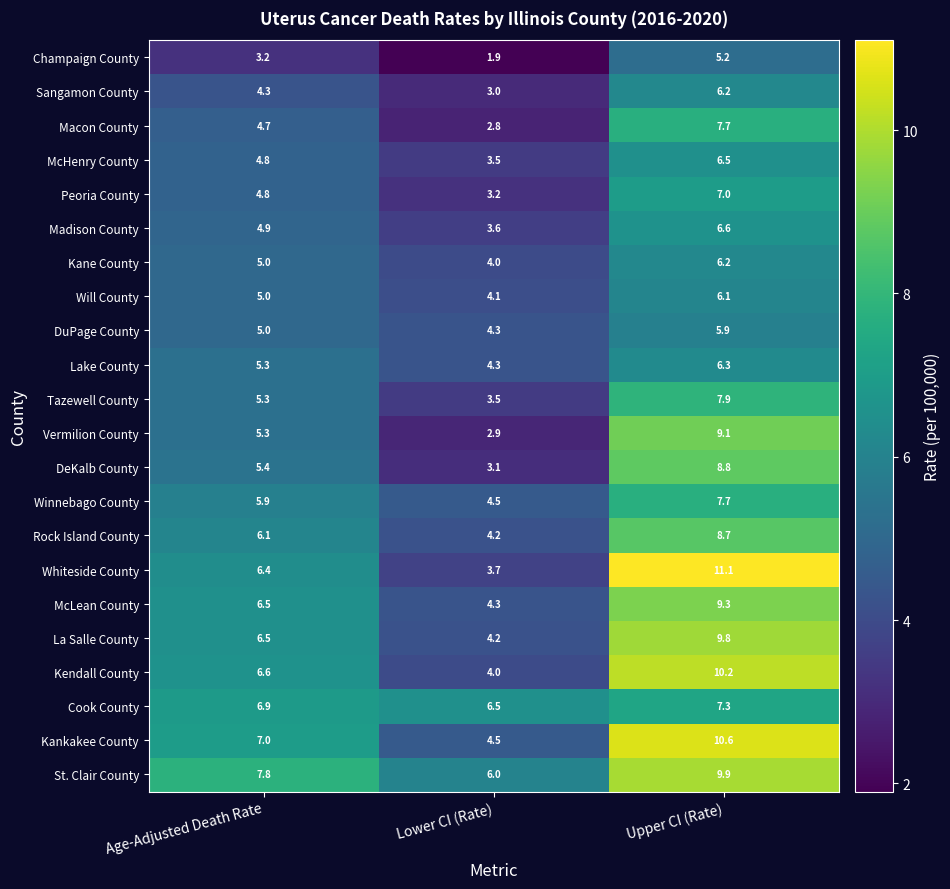

What is the sum of the DeKalb County values at Age-Adjusted Death Rate and Lower CI (Rate)?

8.5